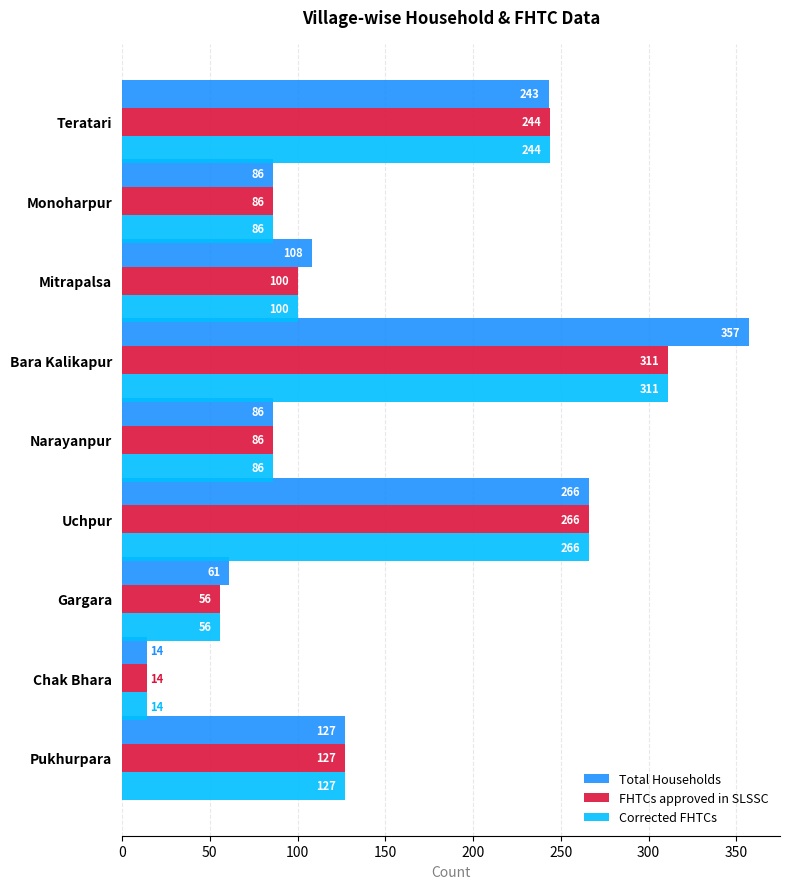

How many data points in Total Households are less than 108?

4